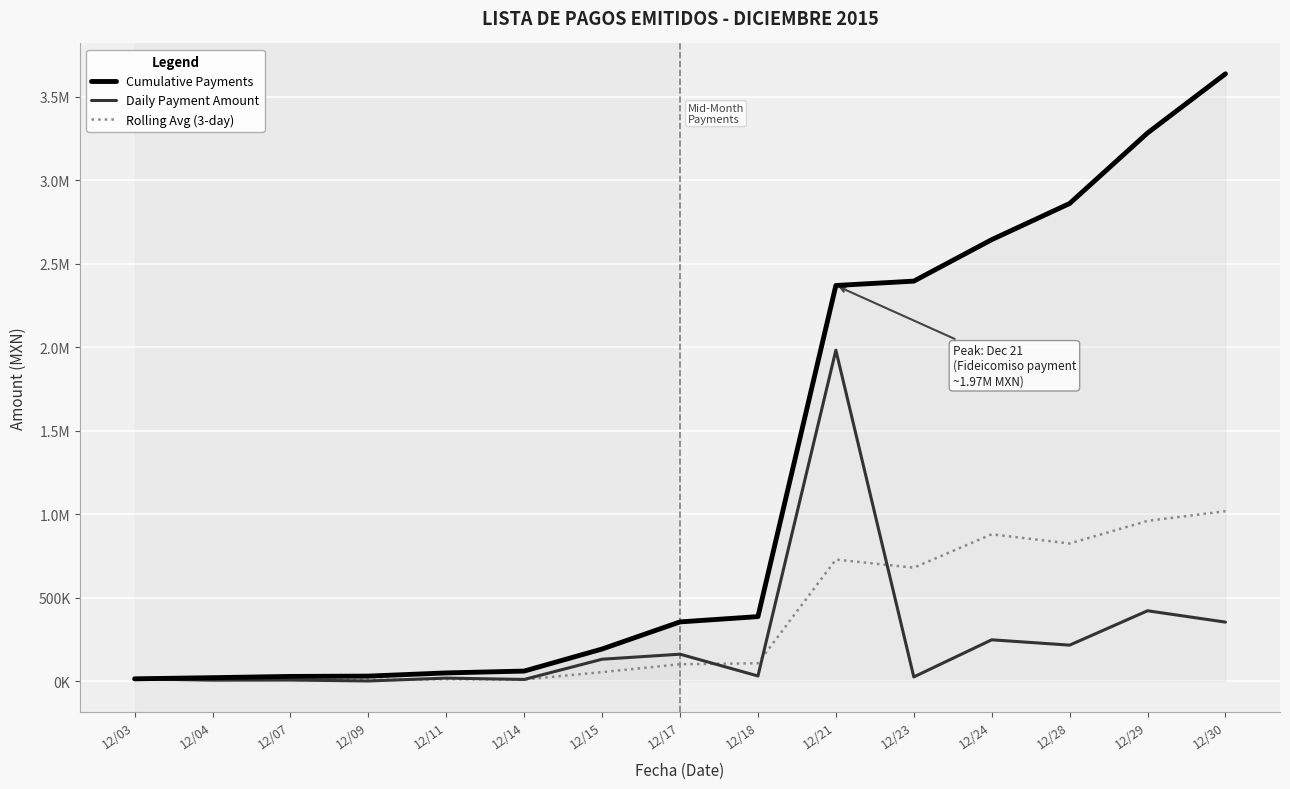

What are all the series names shown in the legend?

Cumulative Payments, Daily Payment Amount, Rolling Avg (3-day)